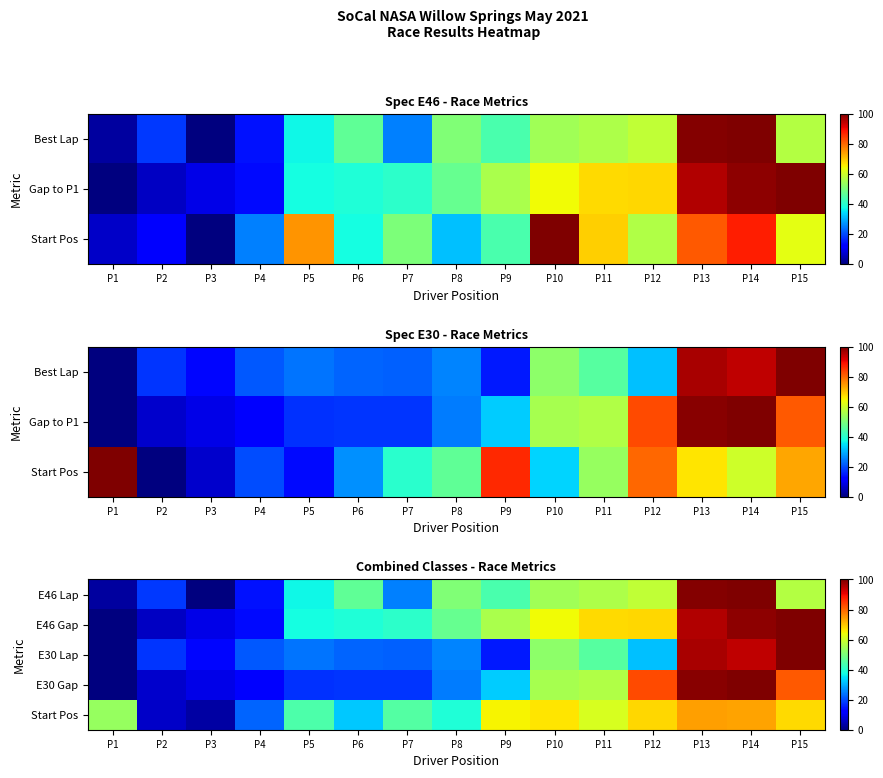

True or false: E30 Gap has a value of 6.8 at P2.

True